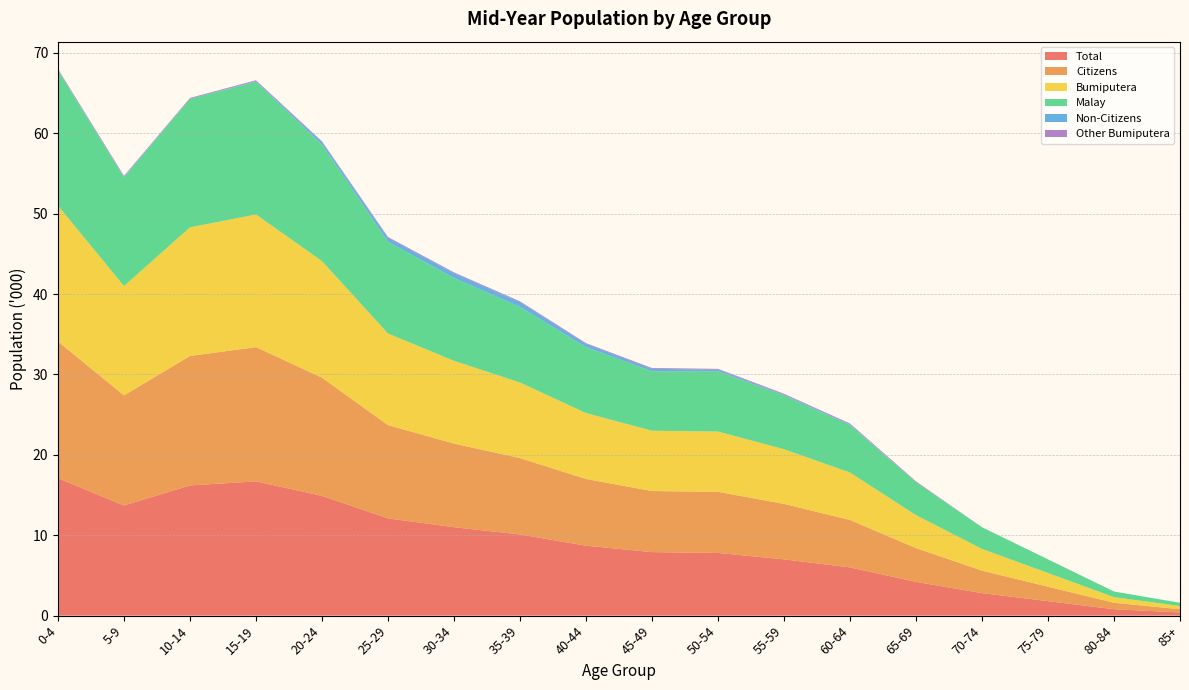

Reading left to right, transcribe all the data shown in this chart.

Total: 17.1	13.7	16.2	16.7	14.9	12.1	11.0	10.1	8.7	7.9	7.8	7.0	6.0	4.2	2.8	1.8	0.8	0.4
Citizens: 17.0	13.7	16.1	16.7	14.7	11.6	10.4	9.5	8.3	7.6	7.6	6.9	5.9	4.2	2.8	1.8	0.8	0.4
Bumiputera: 16.9	13.6	16.0	16.5	14.5	11.4	10.3	9.4	8.2	7.5	7.5	6.8	5.9	4.1	2.7	1.7	0.7	0.4
Malay: 16.8	13.5	16.0	16.5	14.5	11.4	10.3	9.4	8.2	7.4	7.5	6.7	5.9	4.1	2.7	1.7	0.7	0.4
Non-Citizens: 0.1	0.1	0.0	0.1	0.3	0.5	0.6	0.6	0.4	0.3	0.2	0.1	0.1	0.0	0.0	0.0	0.0	0.0
Other Bumiputera: 0.1	0.1	0.1	0.1	0.1	0.1	0.1	0.1	0.1	0.1	0.1	0.1	0.1	0.1	0.0	0.0	0.0	0.0